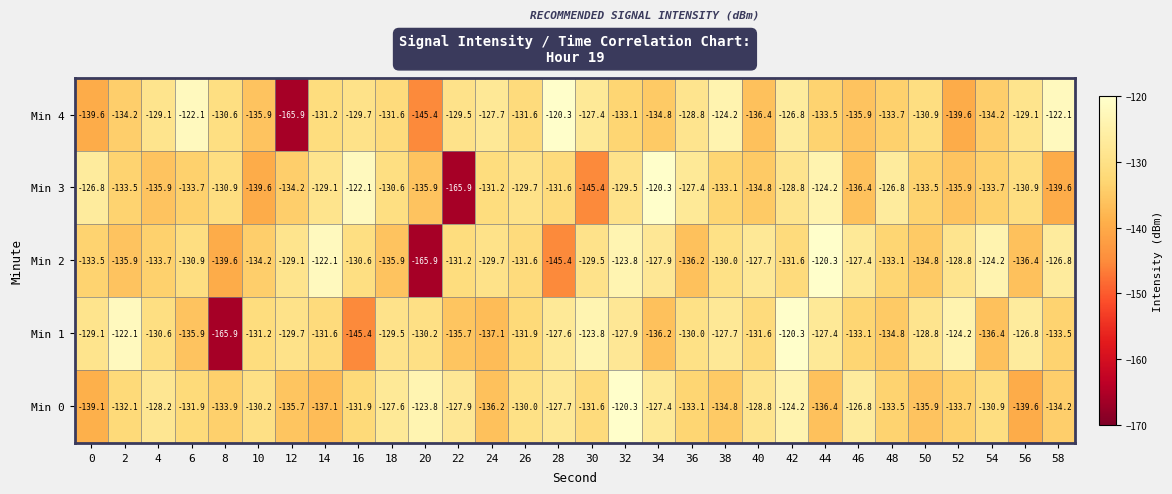

What is the greatest value displayed?

-120.3